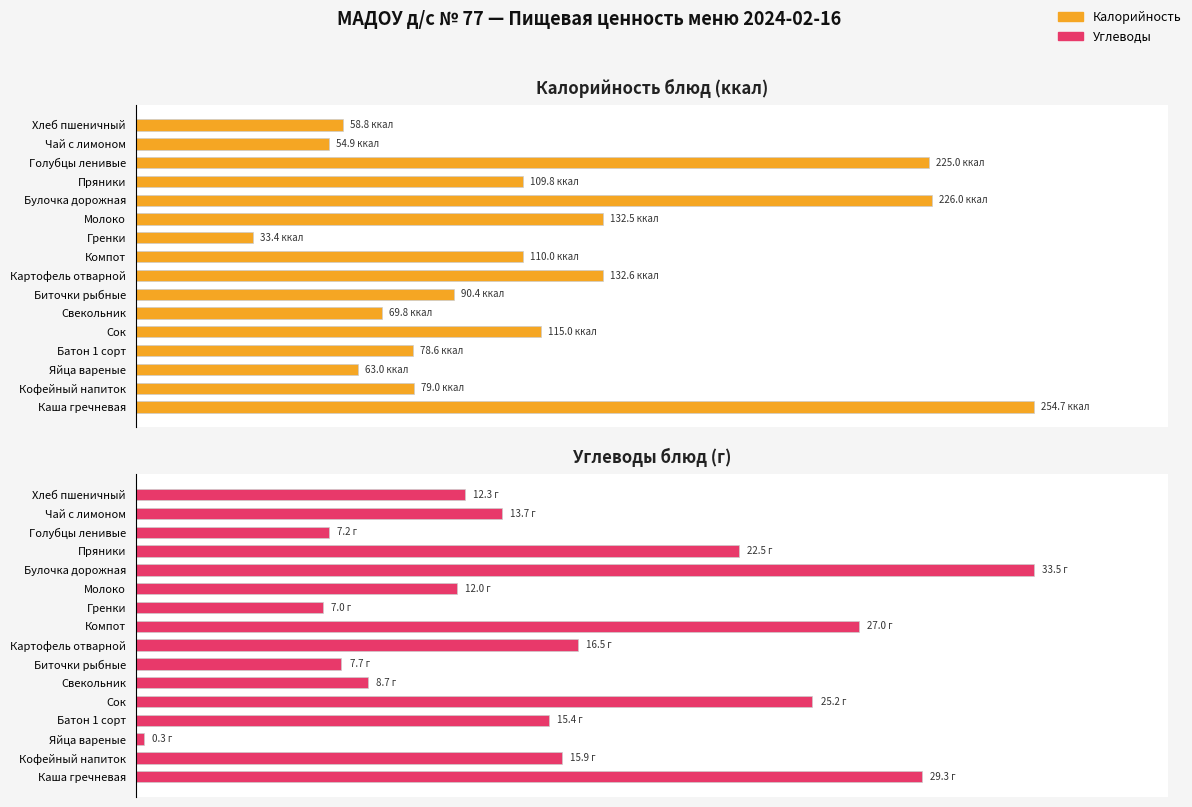

The Калорийность series shows 69.4 at Сок. True or false?

False